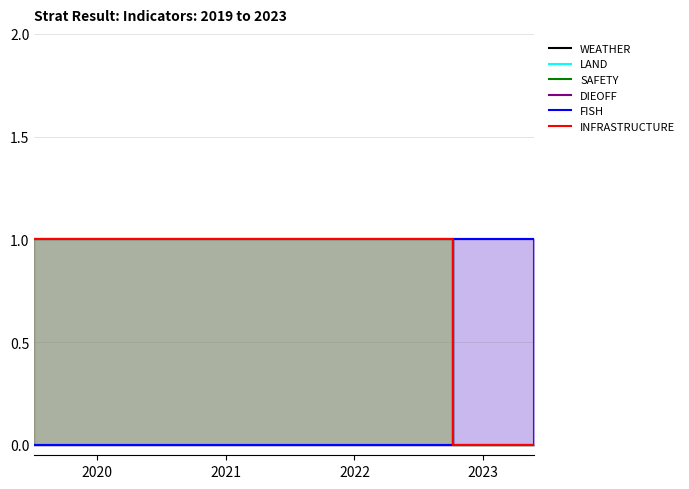

What is the value of the WEATHER point at the 1st from the left?

1